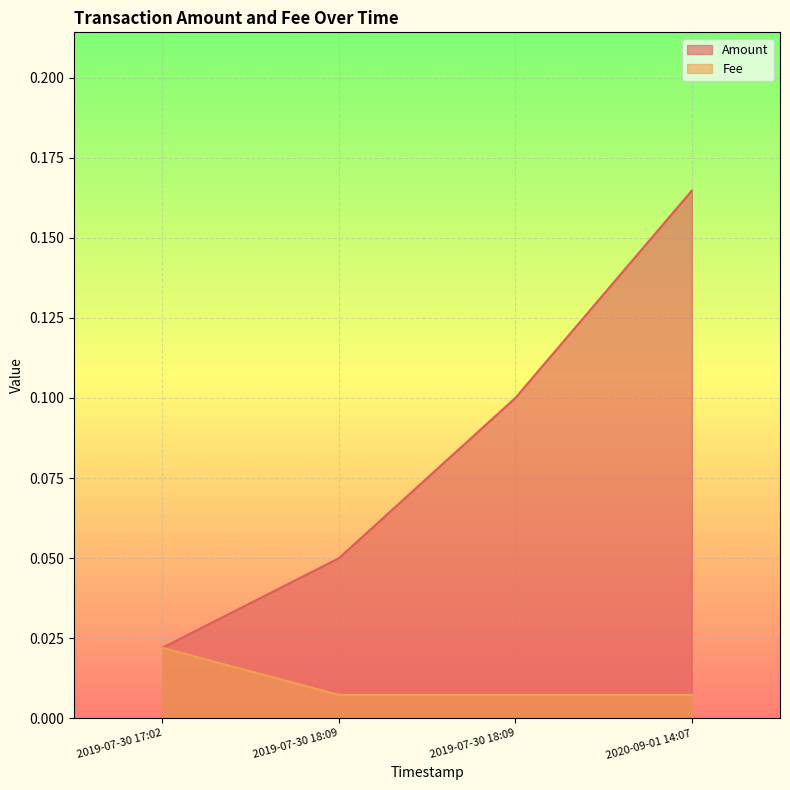

True or false: Fee has a value of 0.0 at 2019-07-30 17:02:14.

False